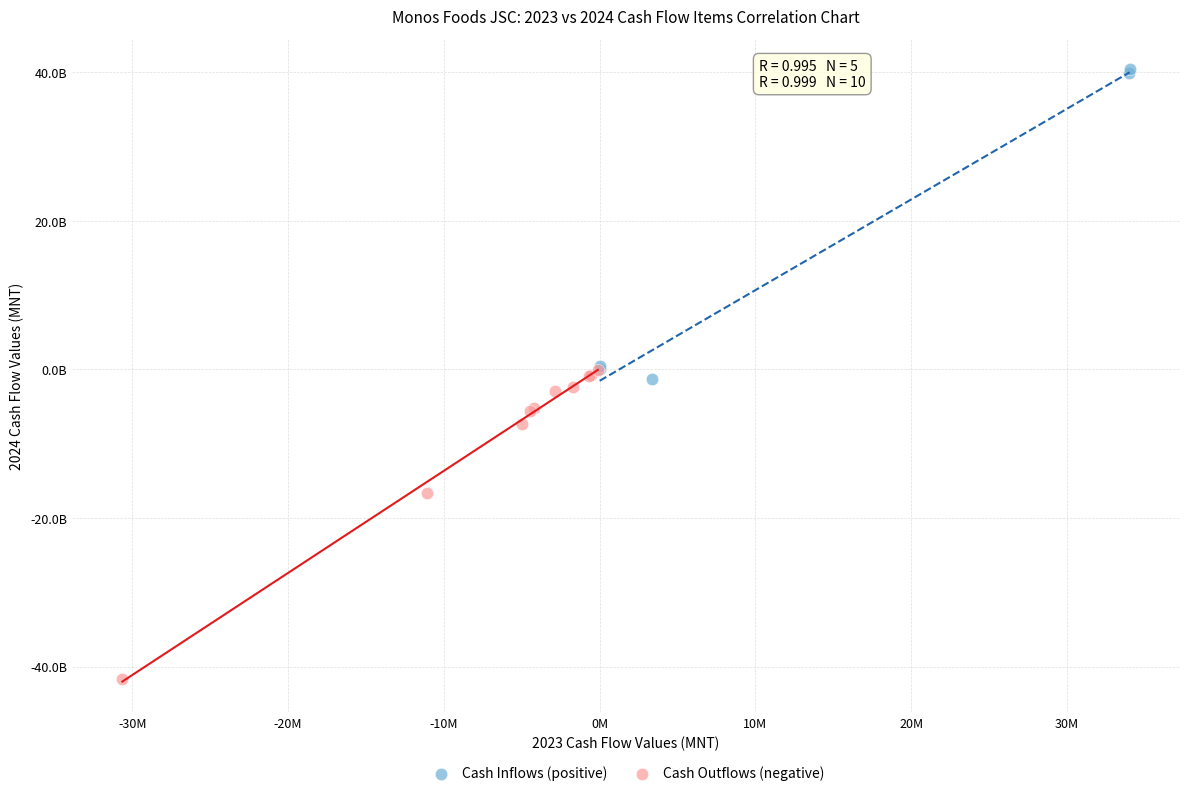

Which series contains the highest Y value?

Cash Inflows (positive)